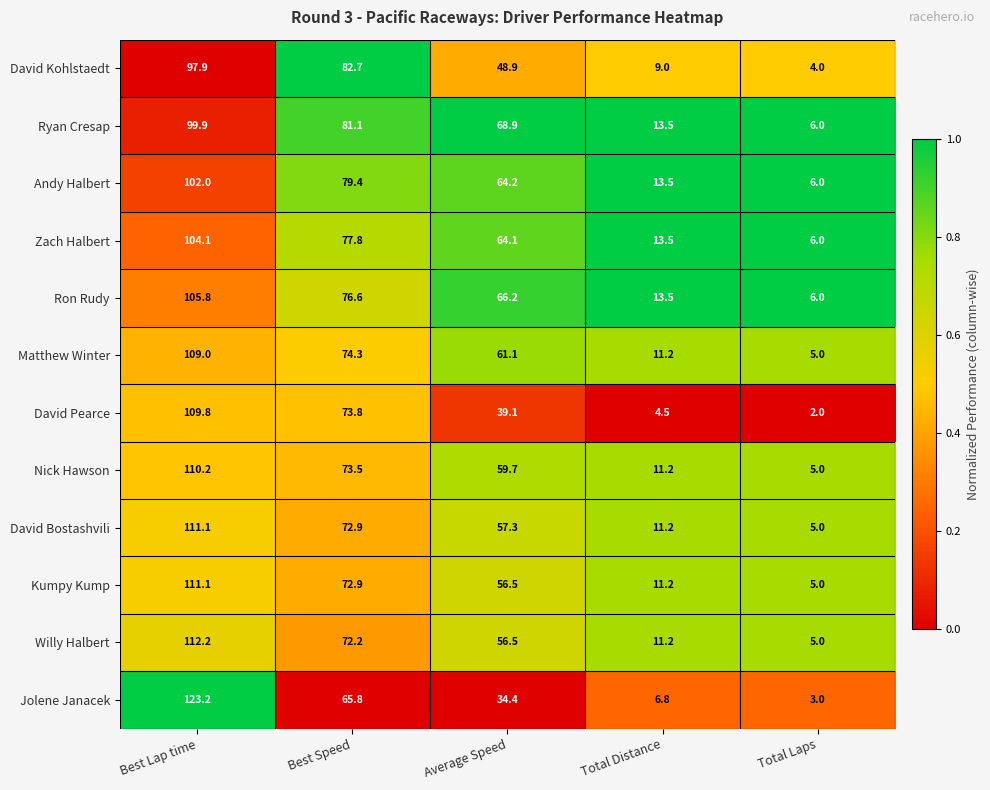

What is the spread (max minus min) of values at Best Lap time?

25.3